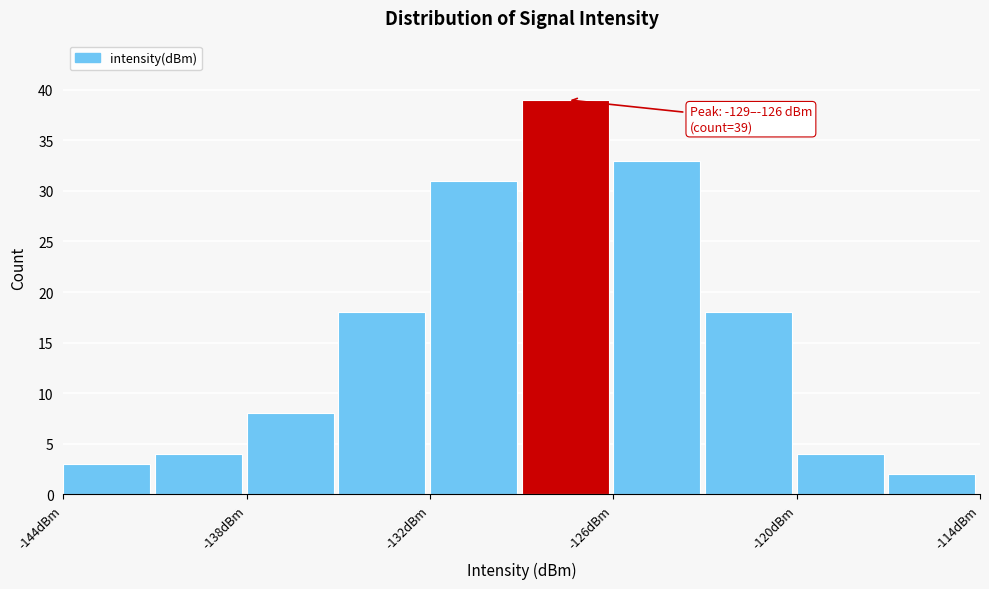

Read against the x-axis, roughly where is the centre of the tallest bar?

-128